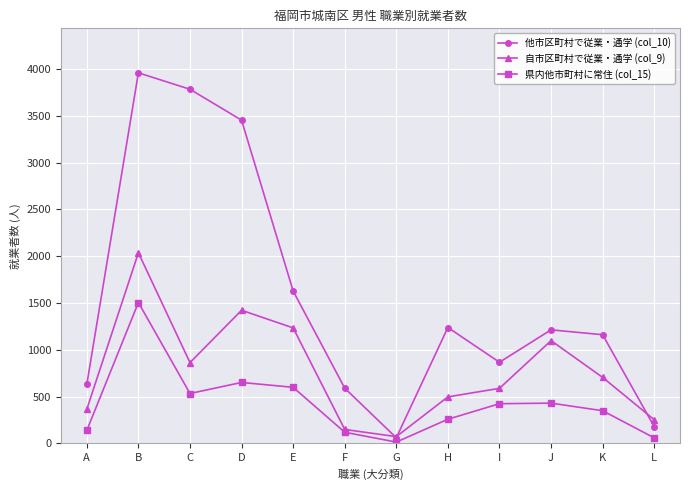

Which series changed the most between B and K?

他市区町村で従業・通学 (col_10)